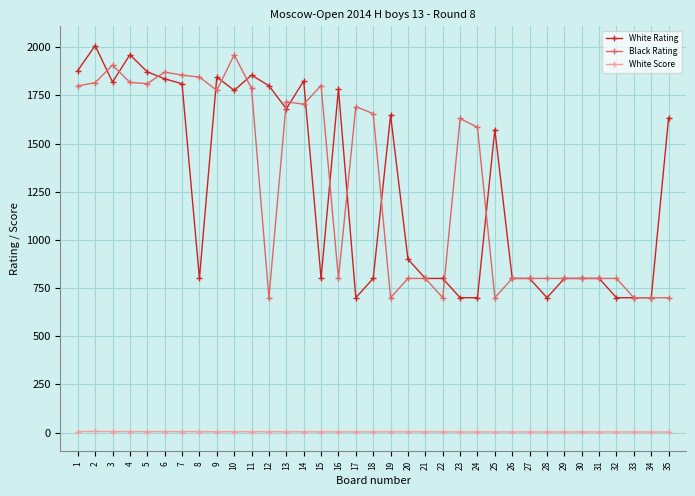

What value does the White Rating series have at 33?

700.0